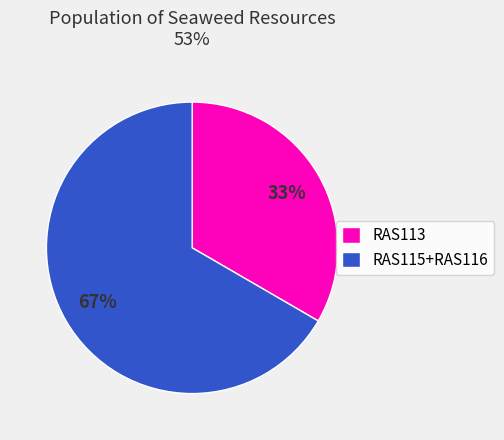

Count the number of slices in the pie.

2